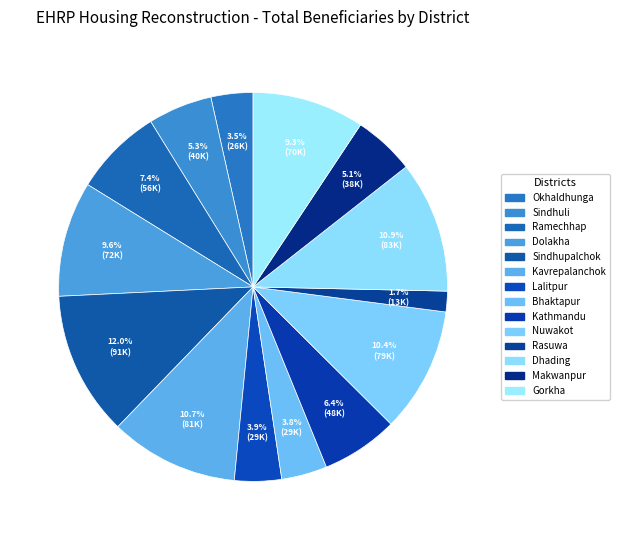

What is the ratio of the value at Nuwakot to the value at Kavrepalanchok?

1.0